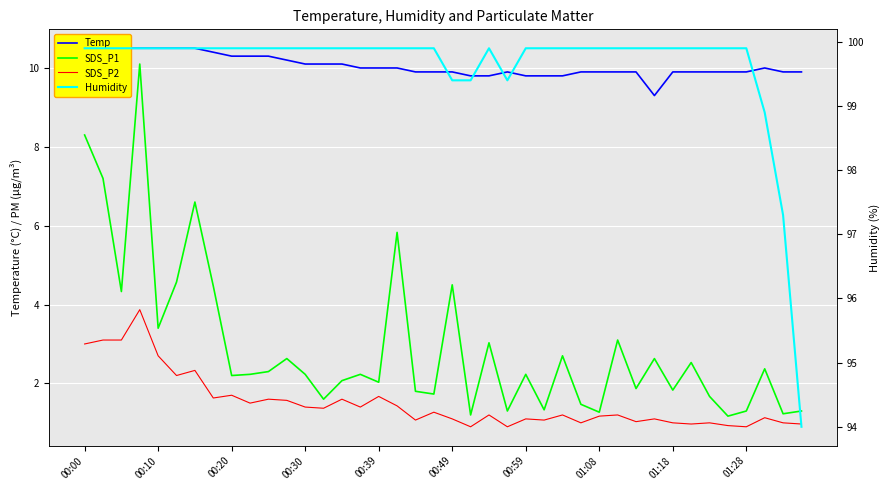

At 22, list the series in order from largest to smallest.

Humidity, Temp, SDS_P1, SDS_P2